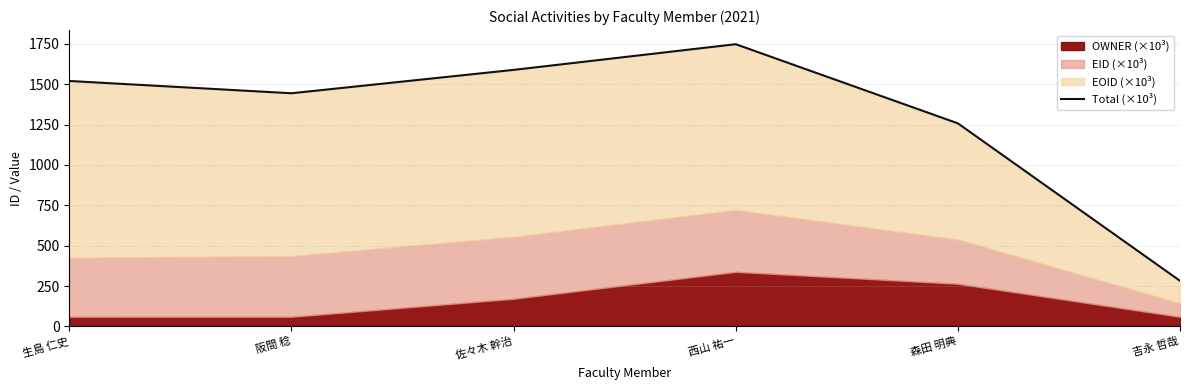

The value at 生島 仁史 is 1520.1. True or false?

True